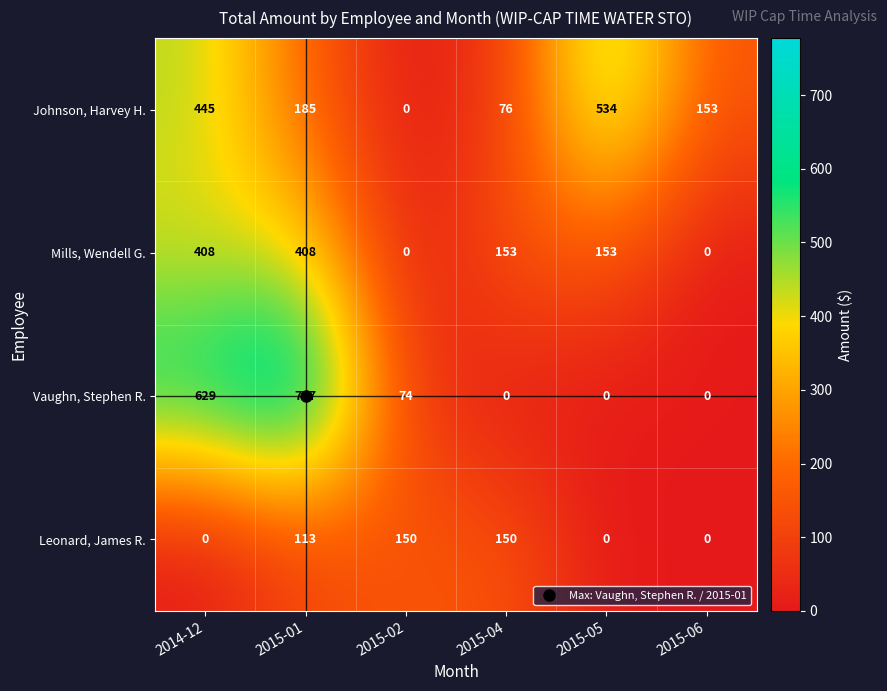

Which series has the widest spread of values?

Vaughn, Stephen R.